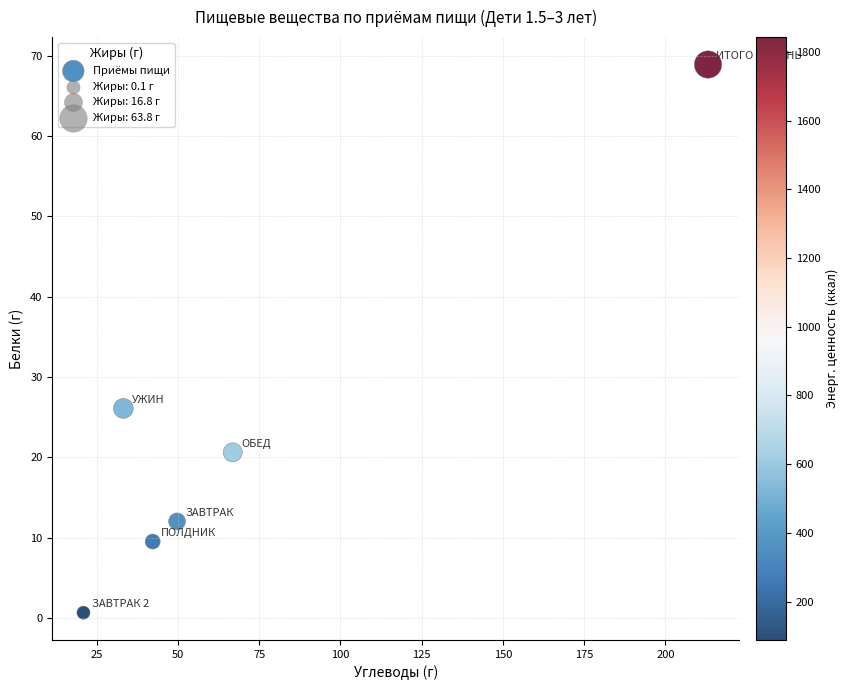

What Y value in the scatter plot is closest to 34?

26.1